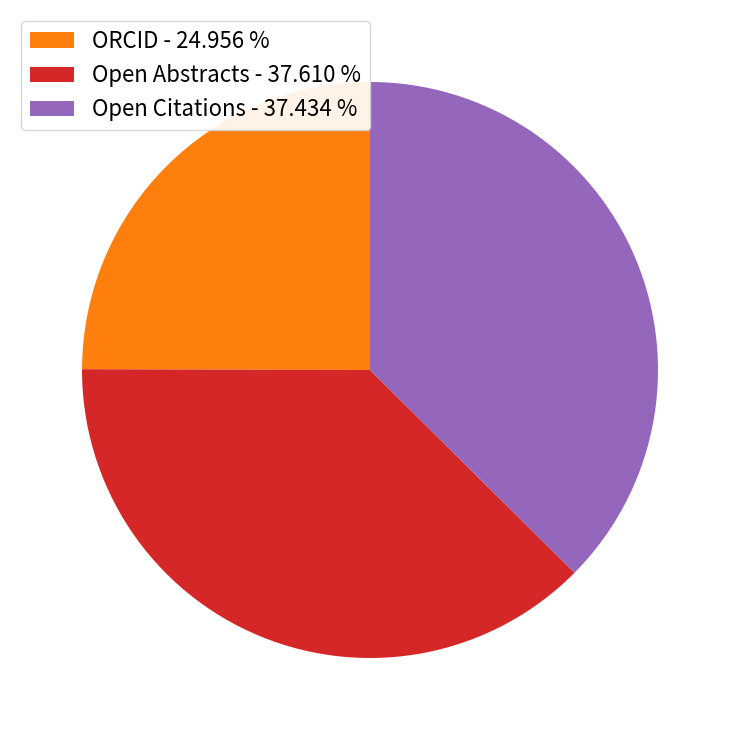

What is the smallest slice in the pie chart?

ORCID - 24.956 %